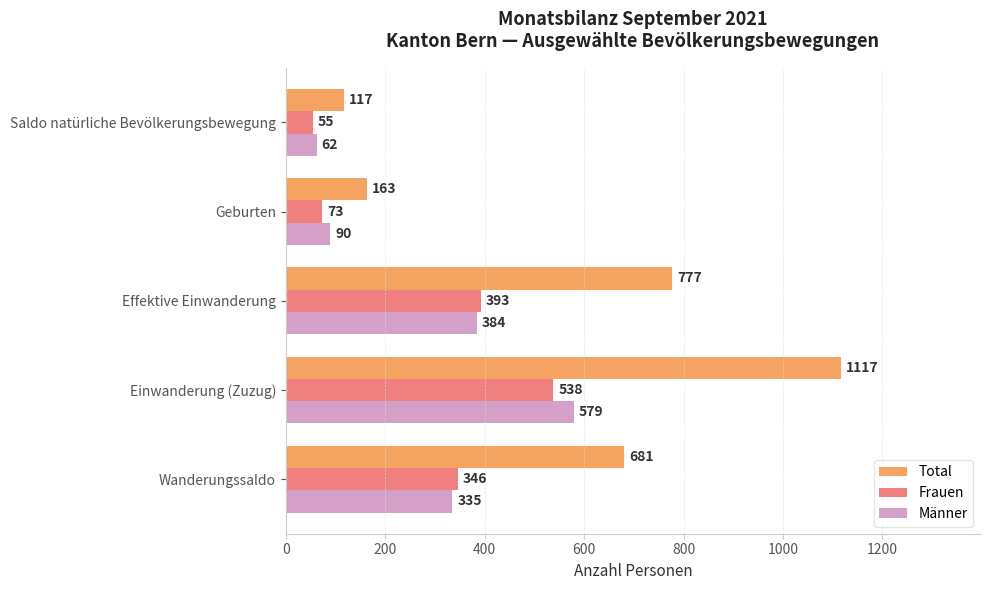

Is the value of Frauen at Saldo natürliche Bevölkerungsbewegung greater than the value of Total at Effektive Einwanderung?

No